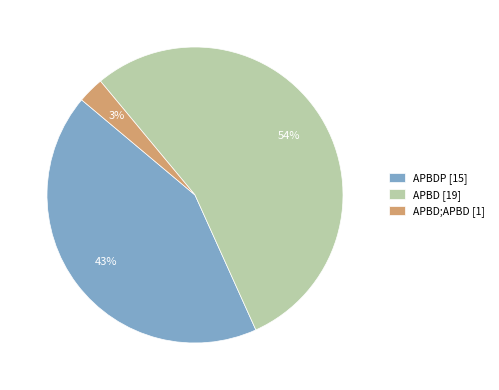

To the nearest percent, what portion does APBD;APBD [1] represent?

3%